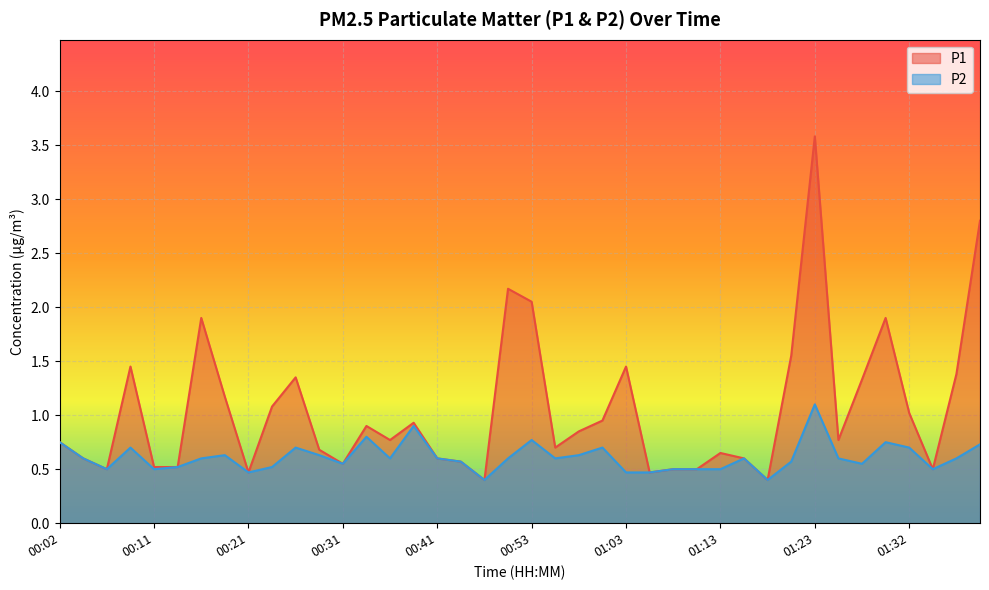

True or false: P1 and P2 cross at least once.

False